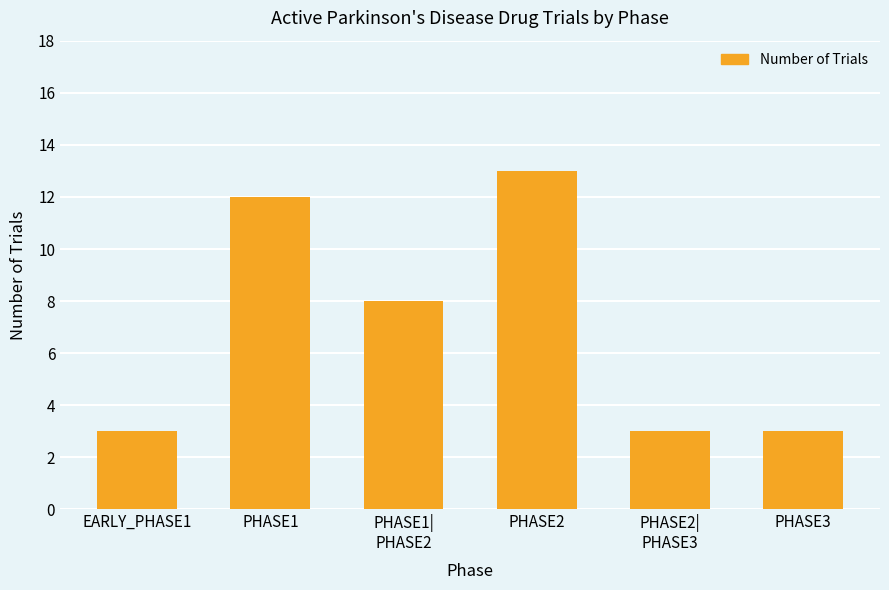

What is the difference between the values at PHASE3 and PHASE1?

9